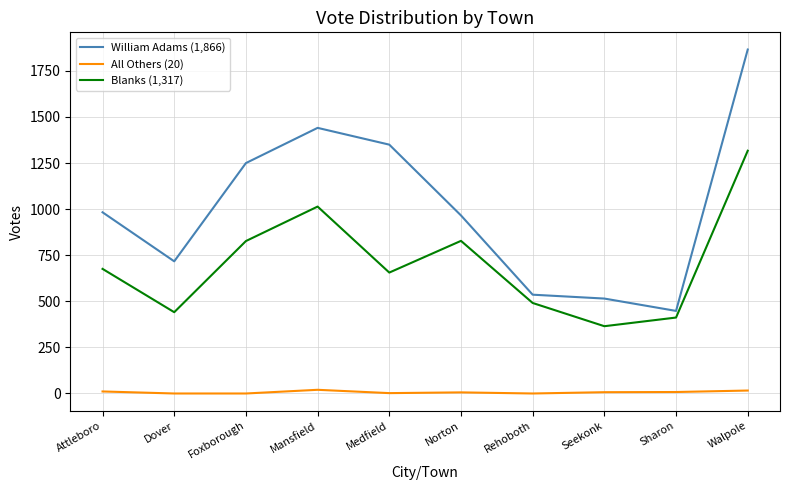

What is the difference between the highest and lowest values at Dover?

717